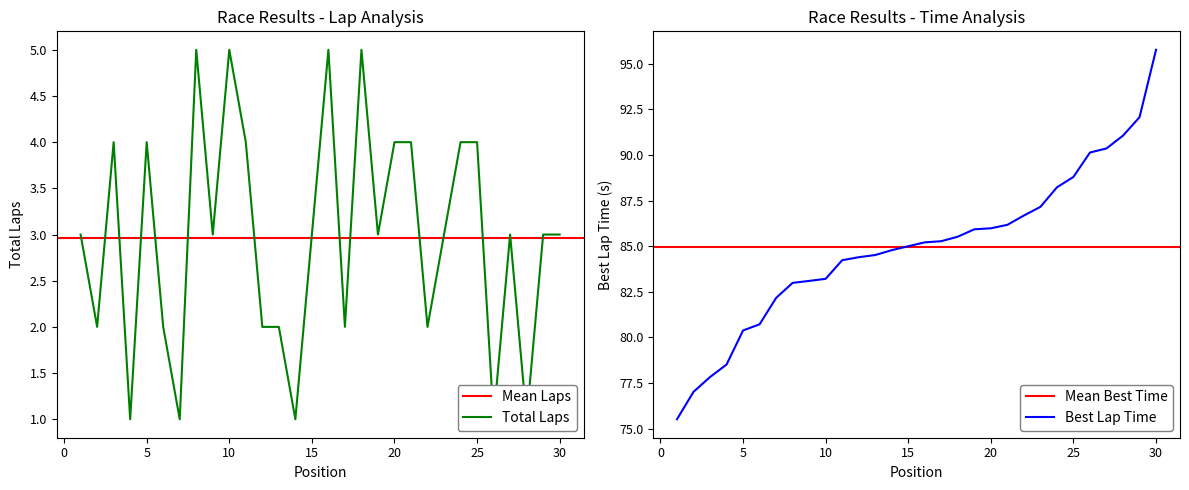

True or false: Best Lap time has a value of 87.2 at 23.

True